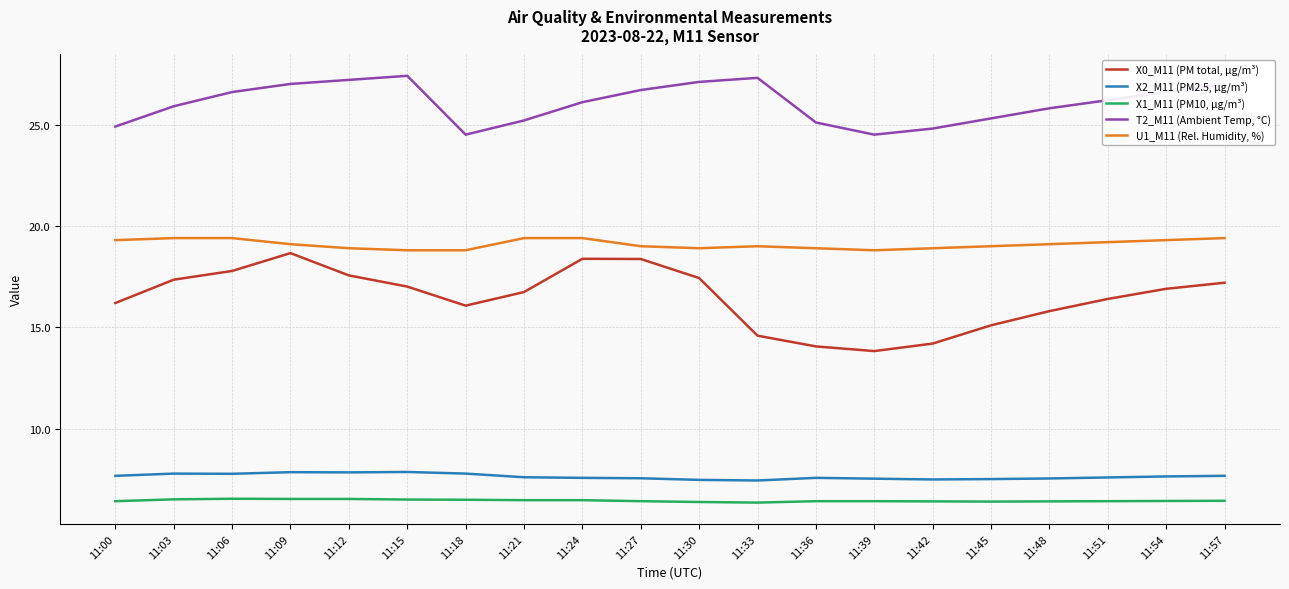

Which series has the largest total across all categories?

T2_M11 (Ambient Temp, °C)